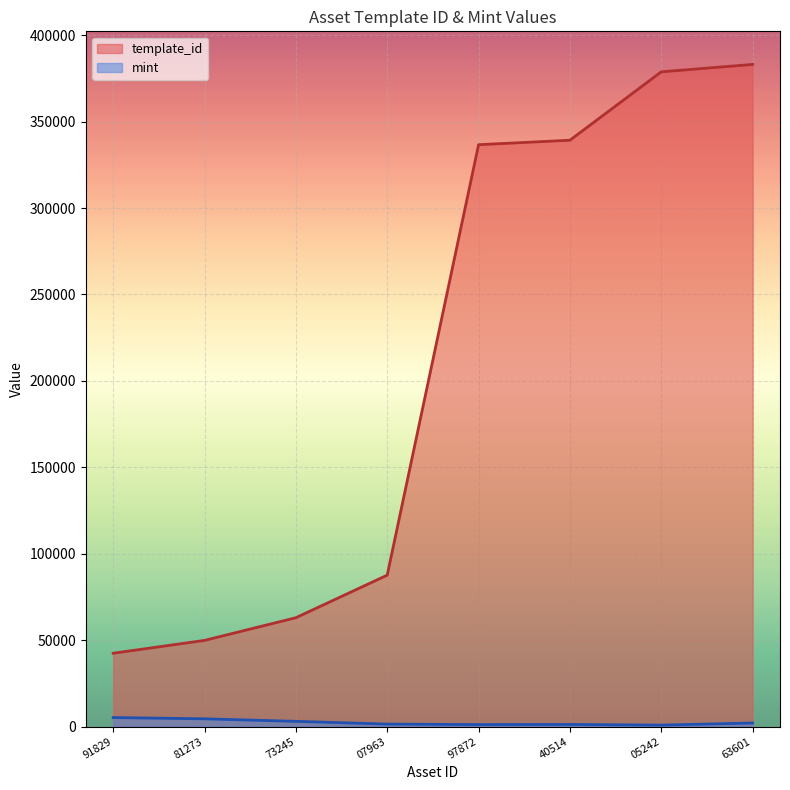

Which series has the largest range (max minus min)?

template_id